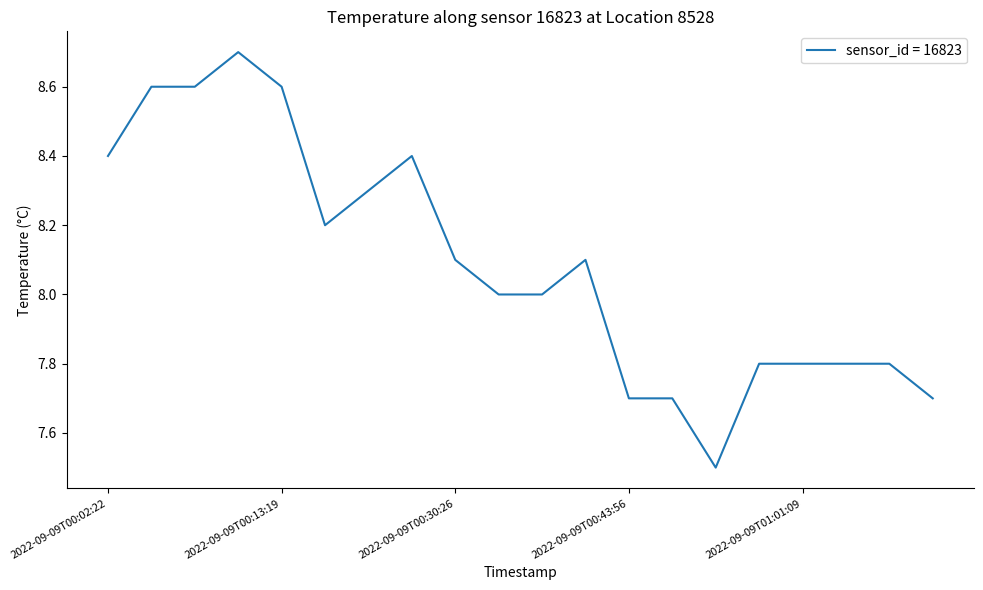

What is the sum of all values?

161.8